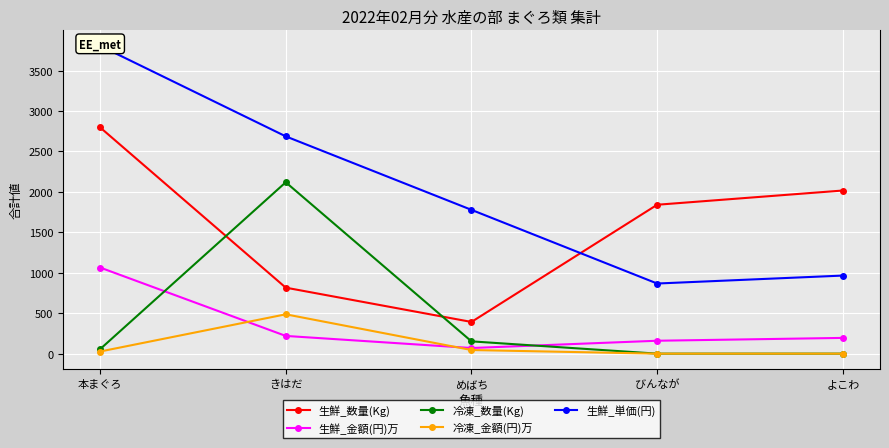

Does the chart display data point markers on the line(s)?

Yes